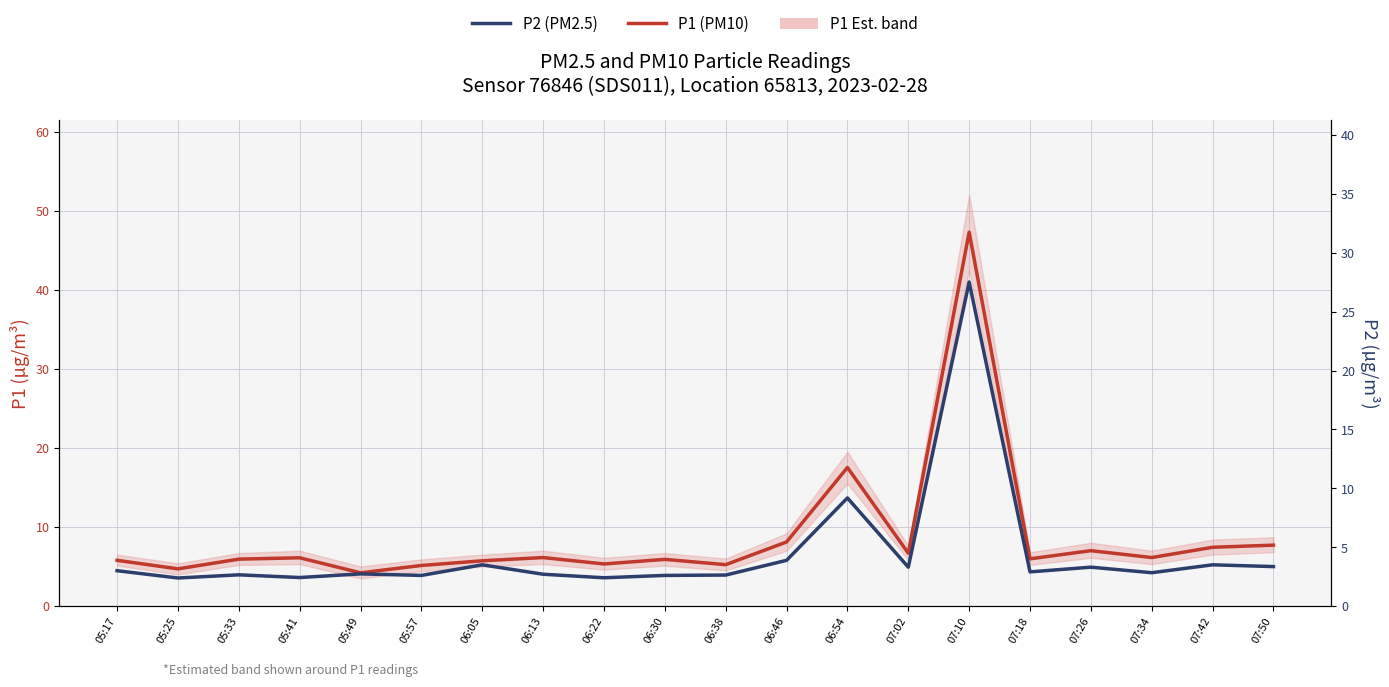

Read the P1 (PM10) value at 06:13.

6.1